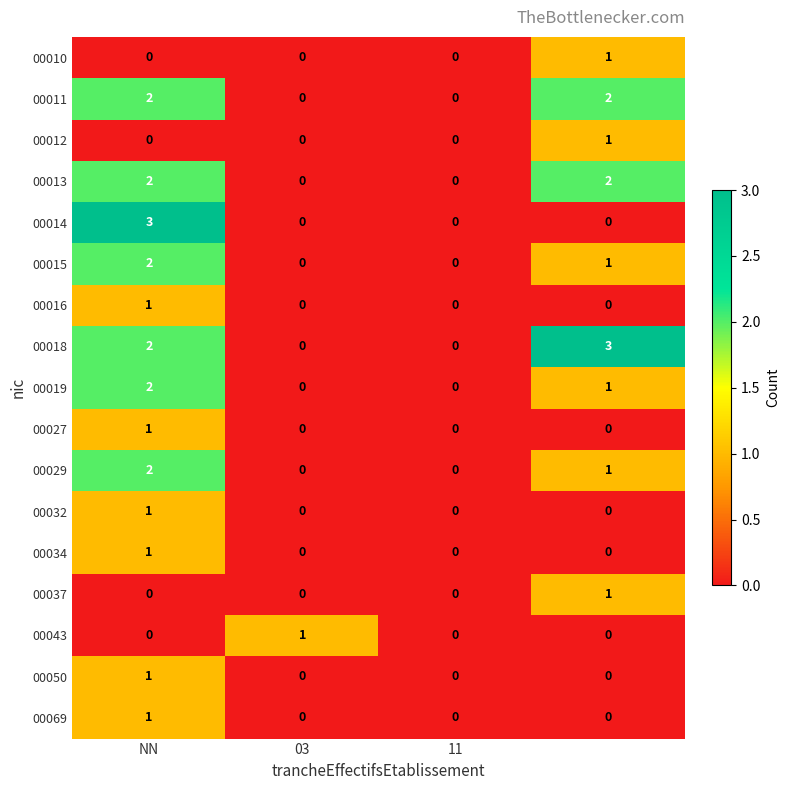

Count the 00069 values in the range 0 to 1.

4